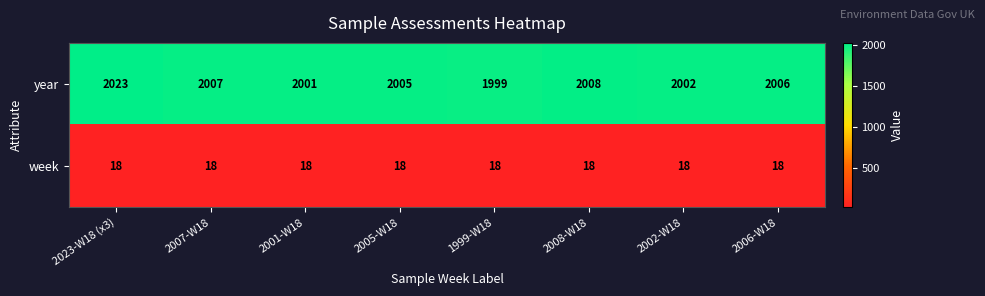

Reading left to right, transcribe all the data shown in this chart.

year: 2023-W18 (x3)=2023	2007-W18=2007	2001-W18=2001	2005-W18=2005	1999-W18=1999	2008-W18=2008	2002-W18=2002	2006-W18=2006
week: 2023-W18 (x3)=18	2007-W18=18	2001-W18=18	2005-W18=18	1999-W18=18	2008-W18=18	2002-W18=18	2006-W18=18